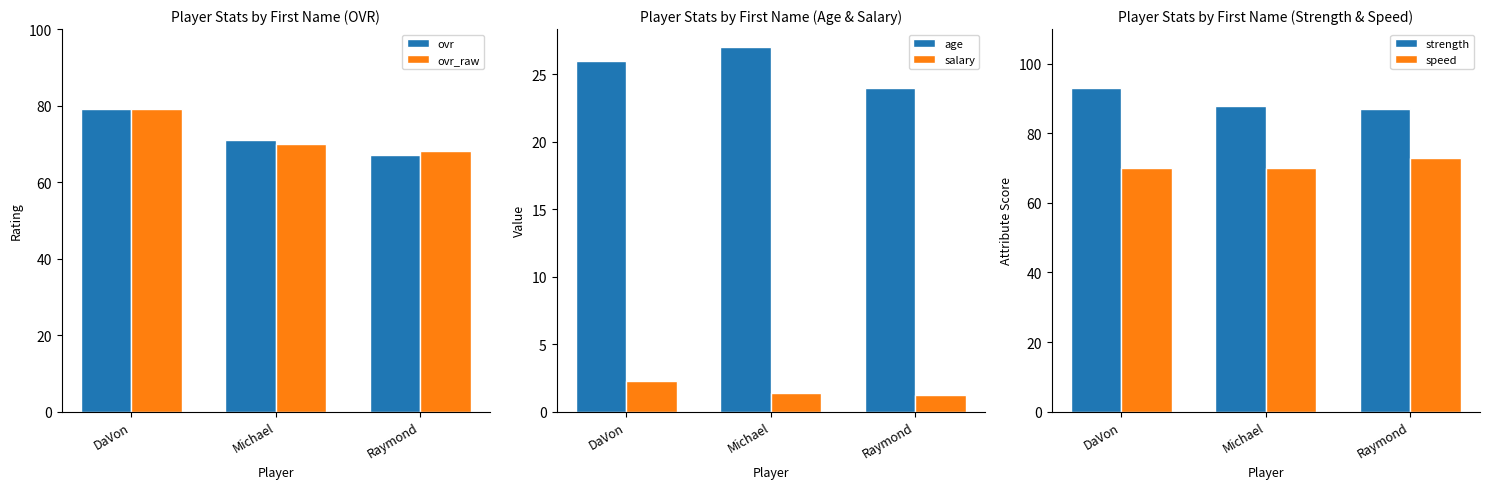

True or false: strength has a value of 87.0 at Raymond.

True